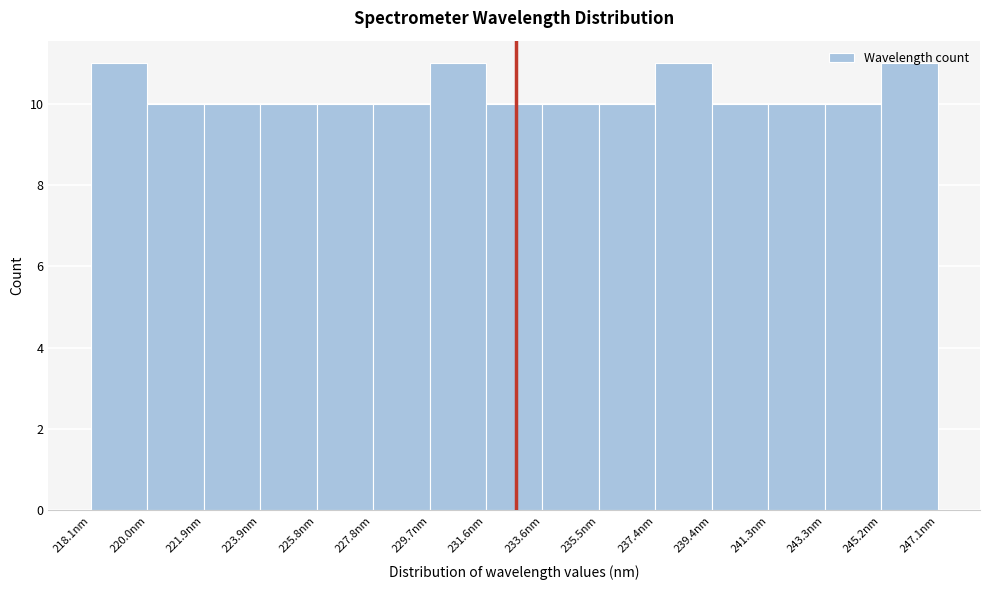

Reading left to right, transcribe this chart: for each bar, give the range it covers on the x-axis and its height. Neither the bar edges nor the heights are printed on the chart, so give them approximately, as read against the axes.

218.0 to 220.0: 11
220.0 to 222.0: 10
222.0 to 223.8: 10
223.8 to 225.8: 10
225.8 to 227.8: 10
227.8 to 229.6: 10
229.6 to 231.6: 11
231.6 to 233.6: 10
233.6 to 235.6: 10
235.6 to 237.4: 10
237.4 to 239.4: 11
239.4 to 241.4: 10
241.4 to 243.2: 10
243.2 to 245.2: 10
245.2 to 247.2: 11